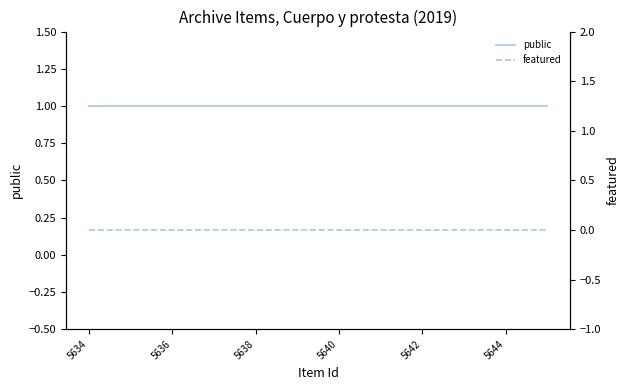

Which series has the largest total across all categories?

public